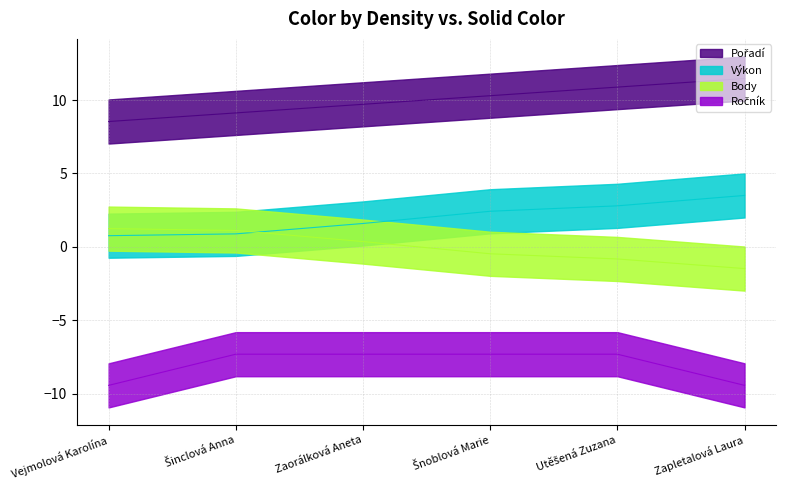

Which has a higher value, Utěšená Zuzana or Vejmolová Karolína?

Utěšená Zuzana